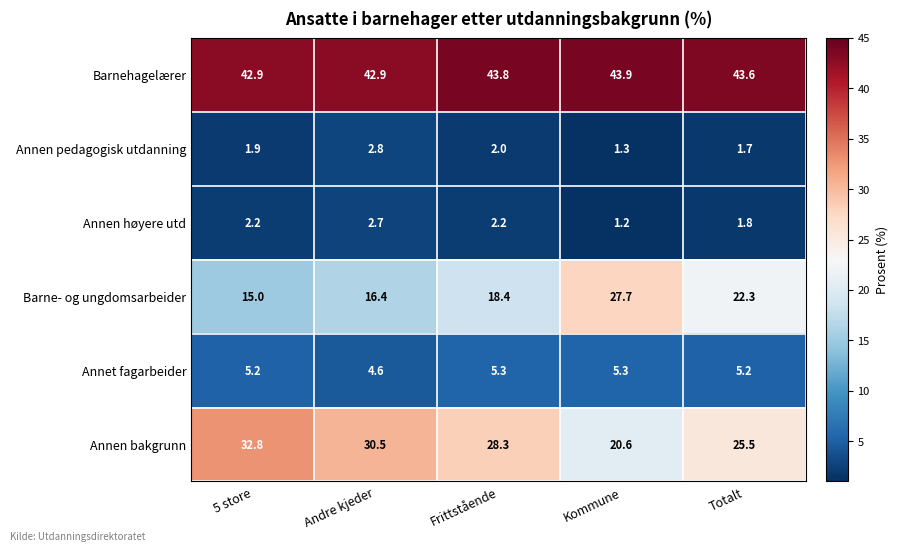

How many data points in Annen bakgrunn are above 28?

3